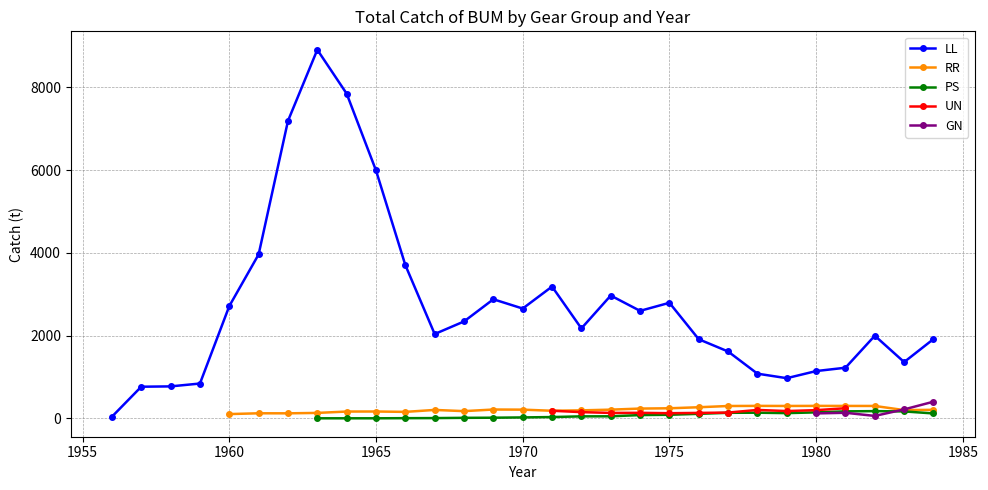

How many lines are shown in the chart?

5